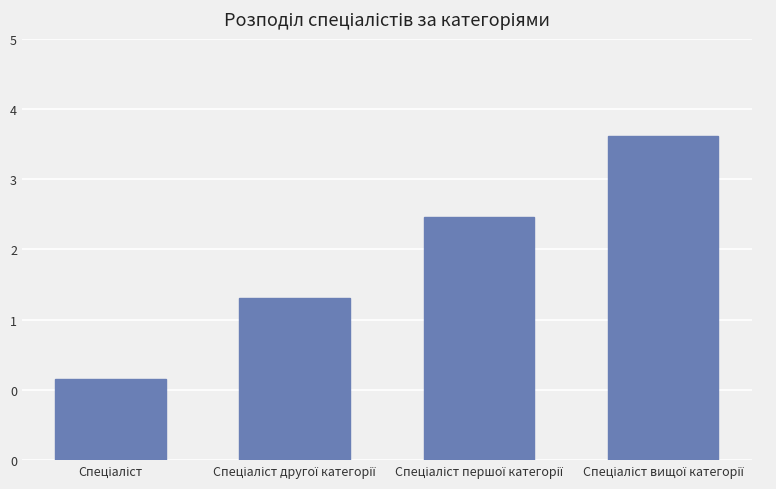

List the labels in order of value, largest first.

Спеціаліст вищої категорії, Спеціаліст першої категорії, Спеціаліст другої категорії, Спеціаліст